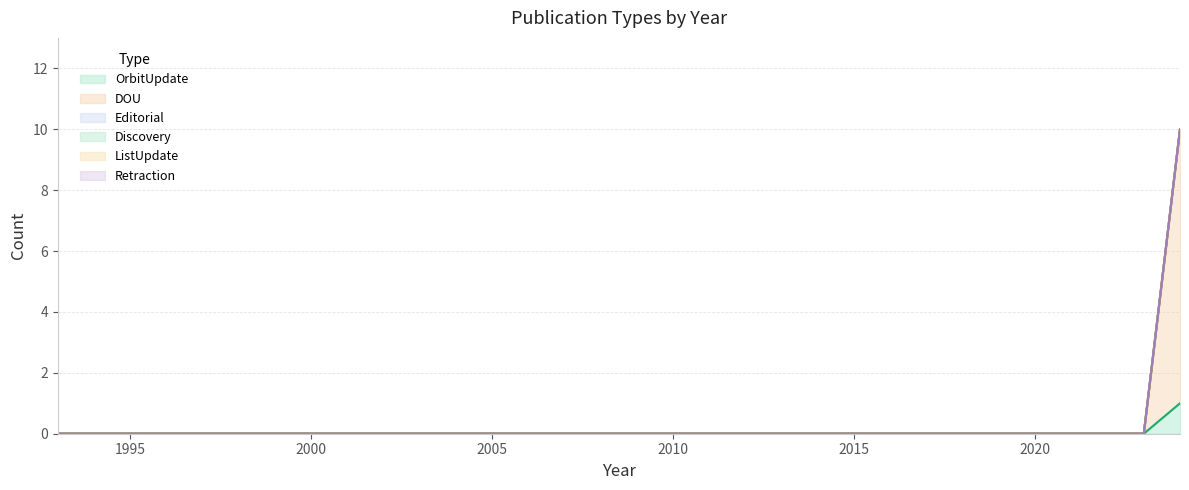

At how many categories does at least one series exceed 8?

1